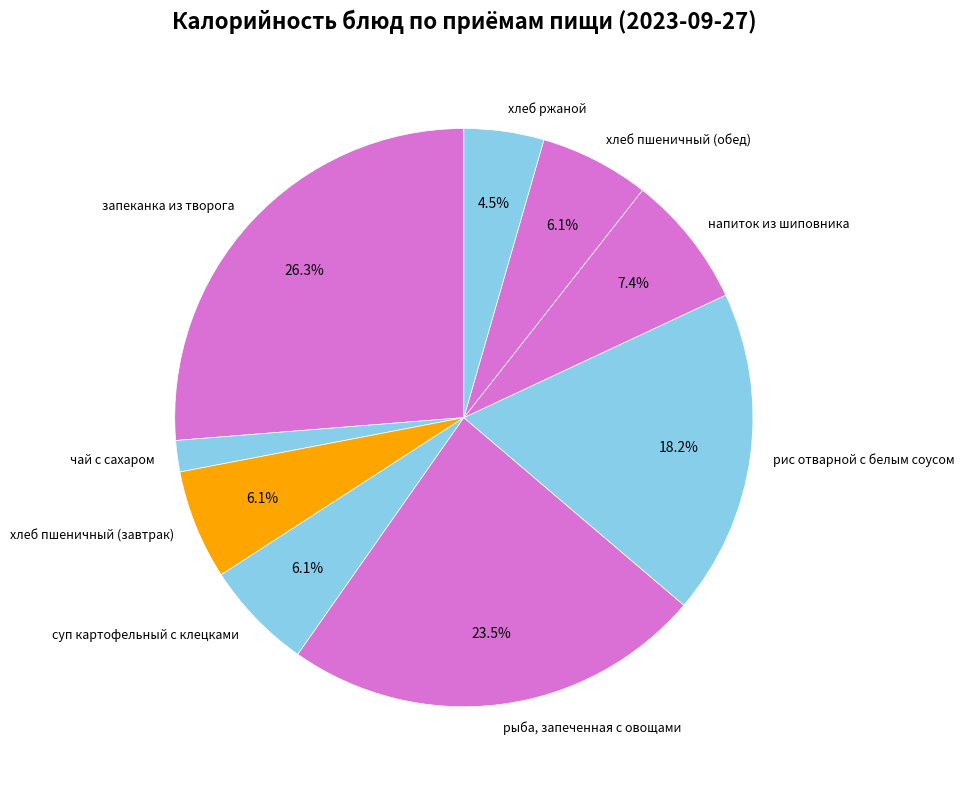

Which slice is the largest?

запеканка из творога